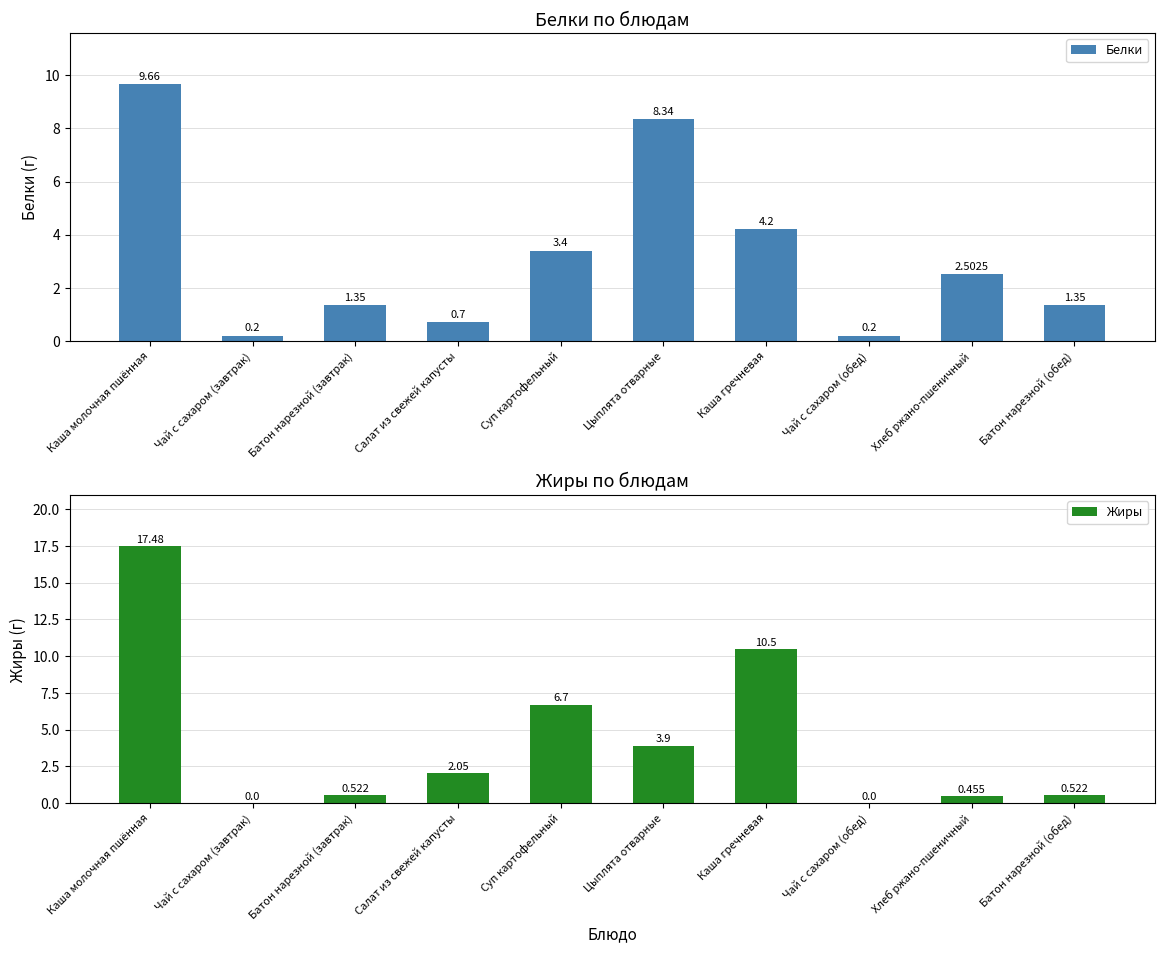

What is the sum of all Жиры values?

42.1